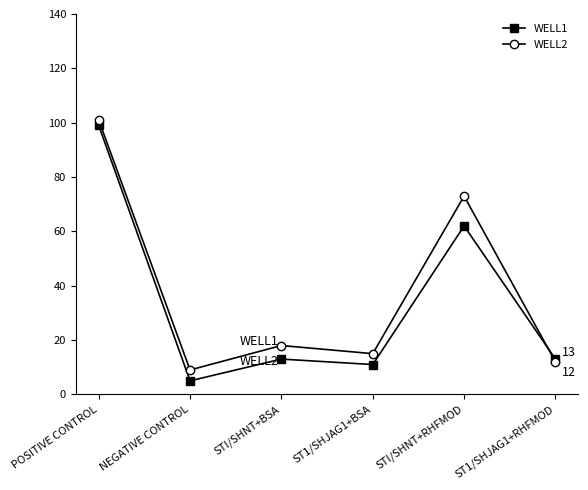

Where does the WELL2 series first go above 18?

POSITIVE CONTROL